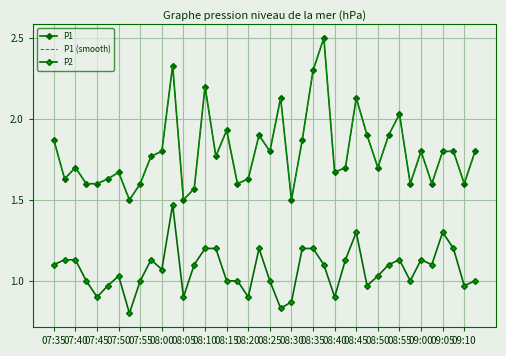

What is the minimum value shown in the chart?

0.8